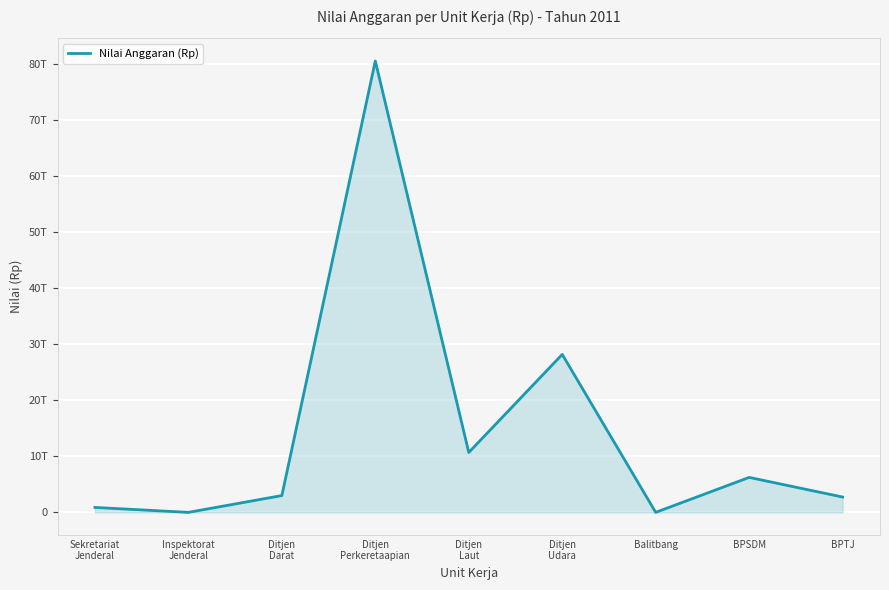

What position from the left is Ditjen
Udara?

6